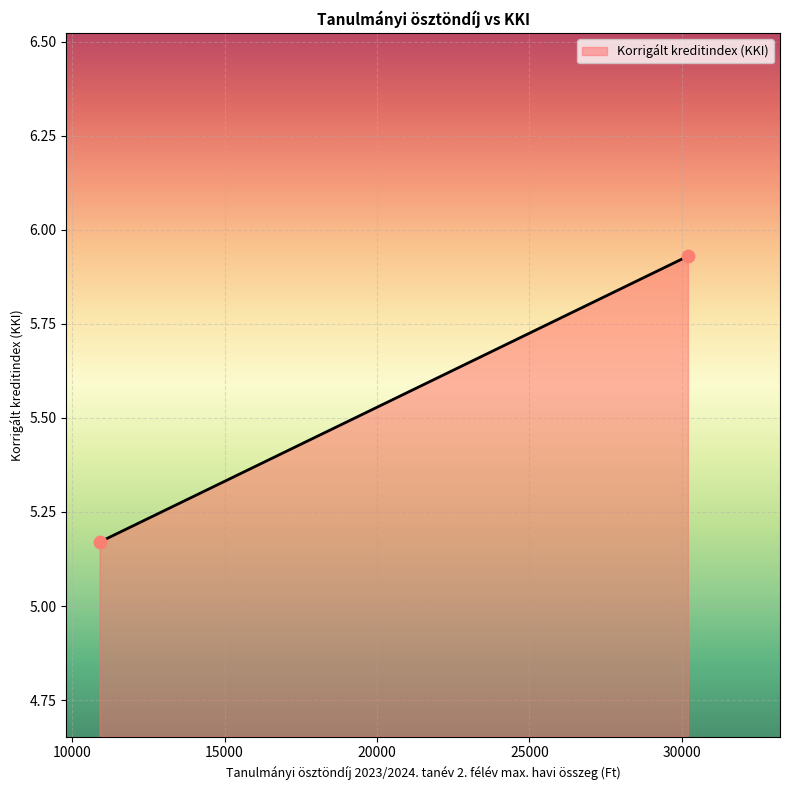

What is the range of Y values (max minus min)?

0.8